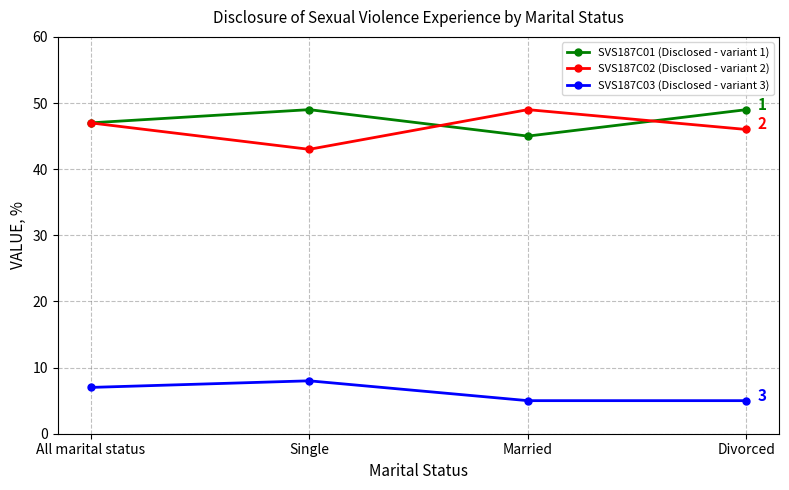

What is the label of the 3rd point from the left?

Married